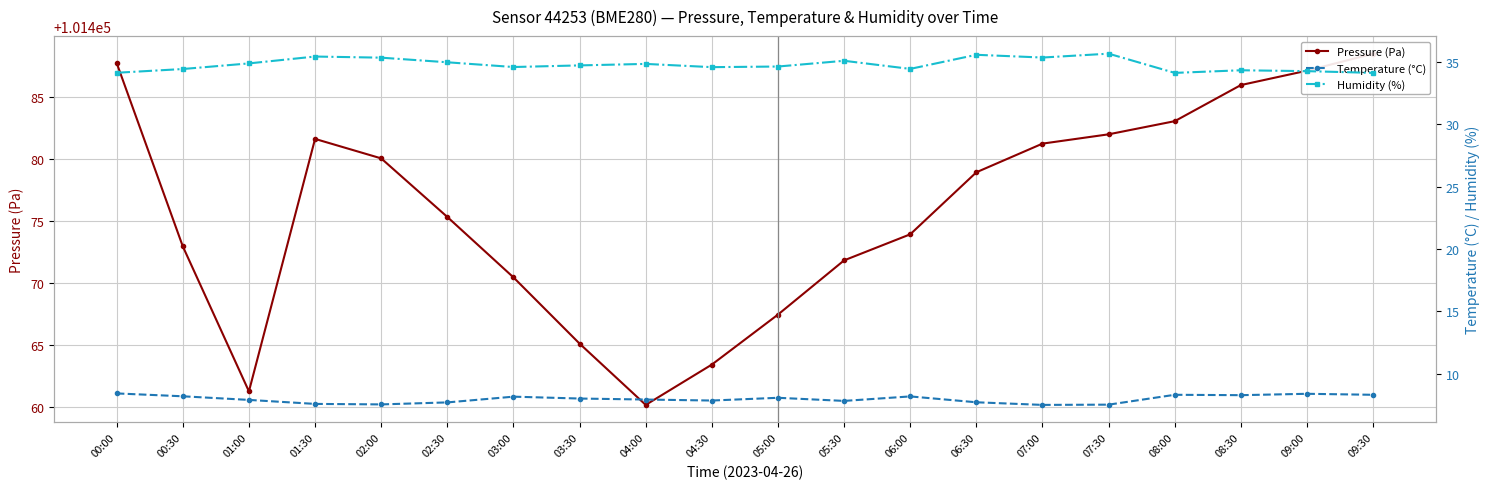

Reading right to left, what are all the values shown in this chart?

Pressure (Pa): 101488.5	101487.1	101486.0	101483.1	101482.0	101481.2	101478.9	101473.9	101471.8	101467.5	101463.4	101460.2	101465.1	101470.5	101475.3	101480.1	101481.6	101461.3	101473.0	101487.8
Temperature (°C): 8.3	8.4	8.3	8.3	7.5	7.5	7.7	8.2	7.8	8.1	7.9	7.9	8.0	8.2	7.7	7.5	7.6	7.9	8.2	8.4
Humidity (%): 34.1	34.2	34.3	34.1	35.6	35.3	35.6	34.4	35.1	34.6	34.6	34.8	34.7	34.6	35.0	35.3	35.4	34.9	34.4	34.1